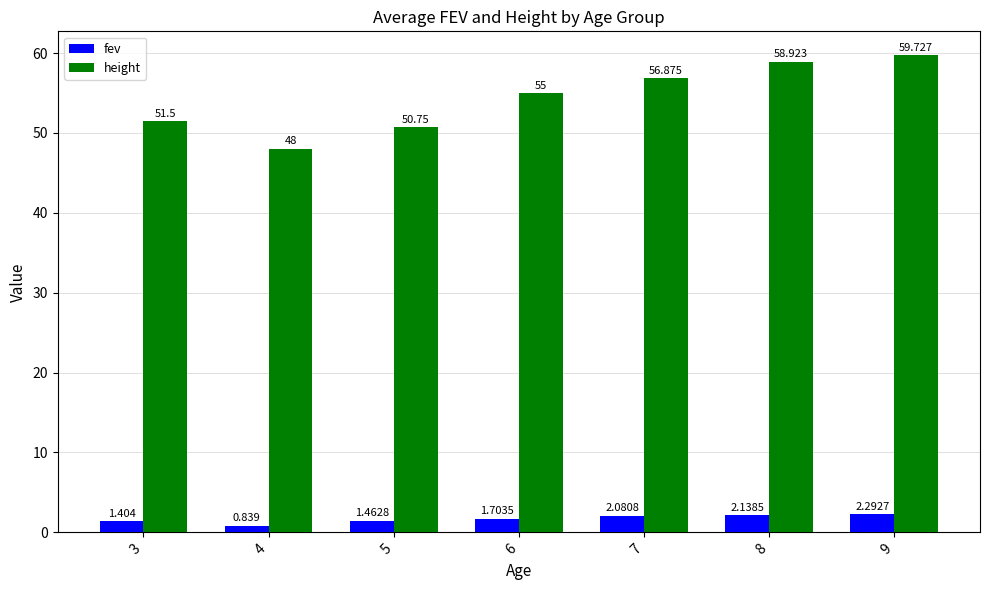

Between 5 and 6, which series saw the biggest shift?

height